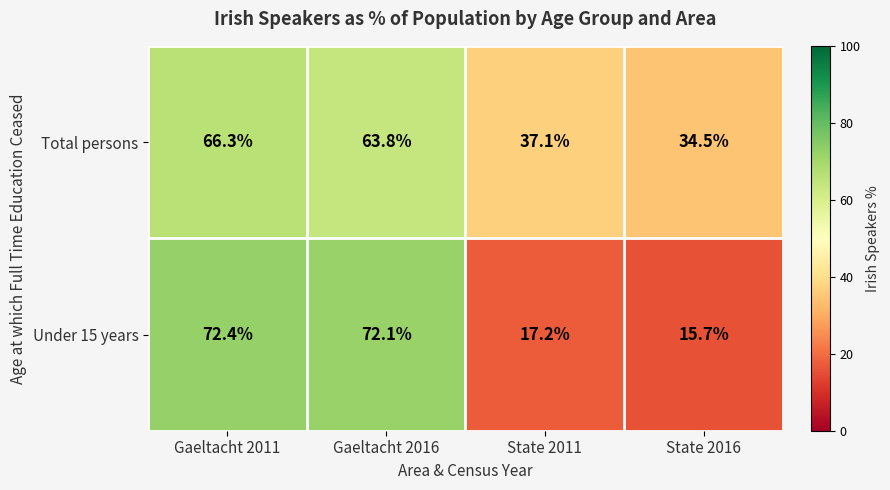

Rank the series by their maximum value, from lowest to highest.

Total persons, Under 15 years